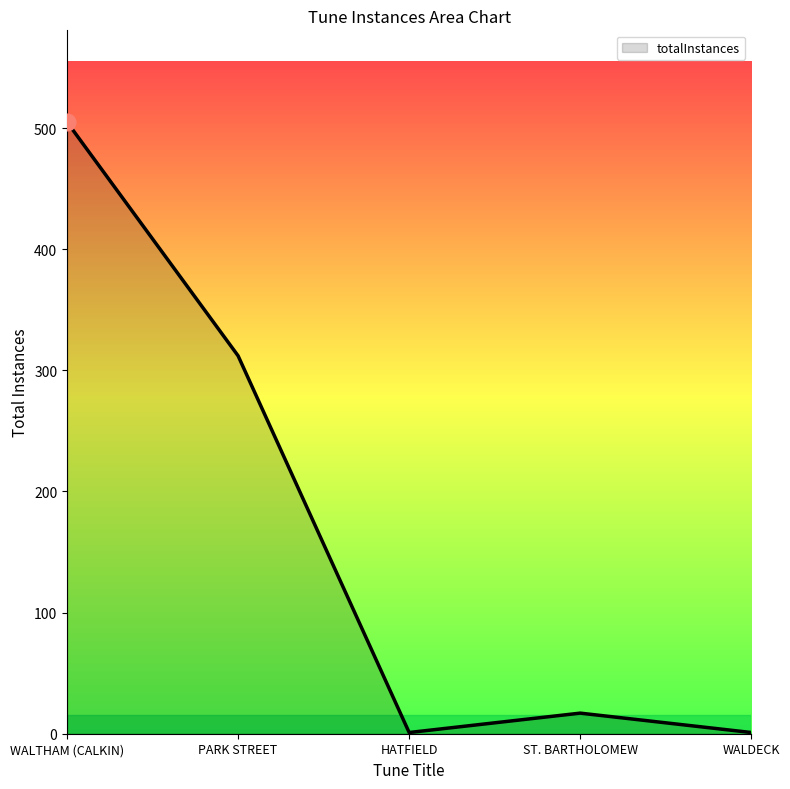

Between WALTHAM (CALKIN) and PARK STREET, which is larger?

WALTHAM (CALKIN)